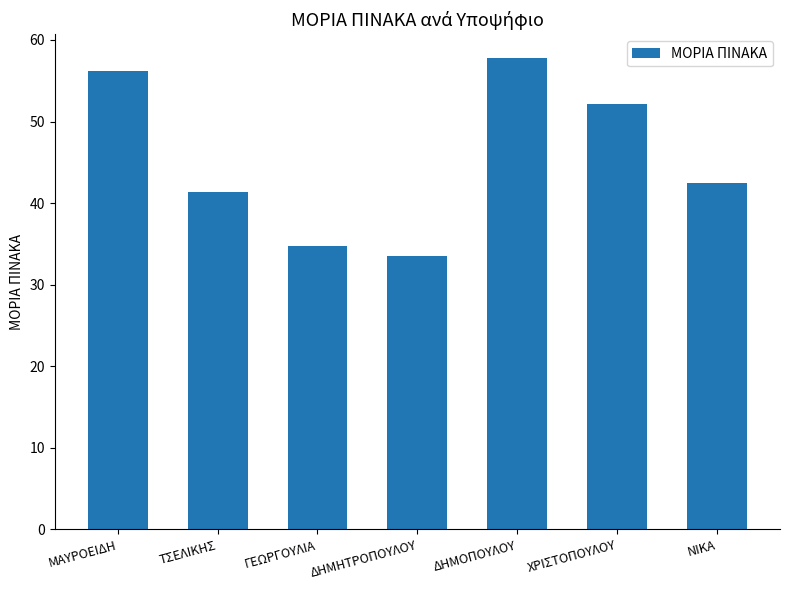

How many data points does each series have?

7